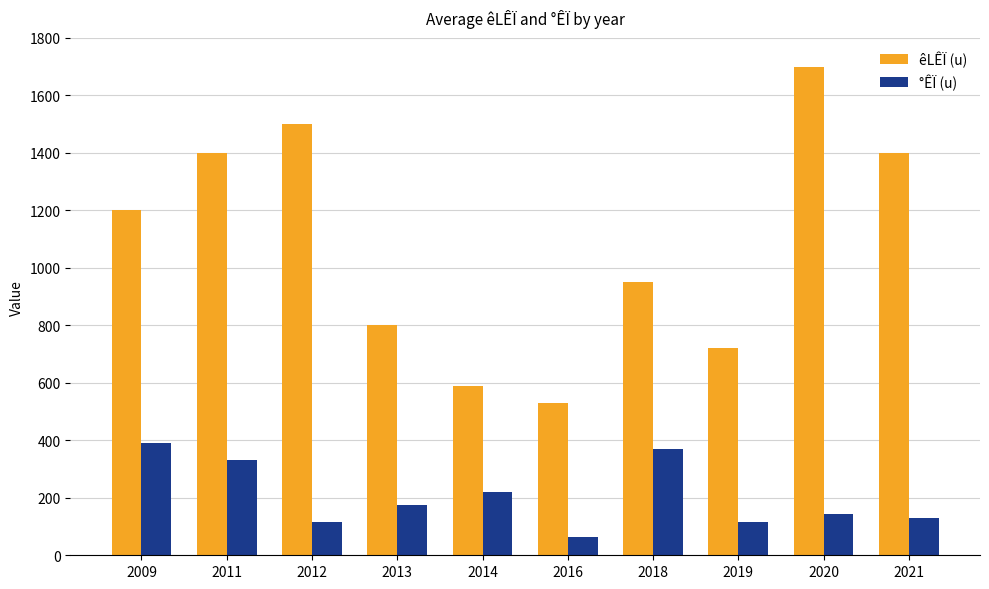

Which series changed the most between 2014 and 2020?

êLÊÏ (u)